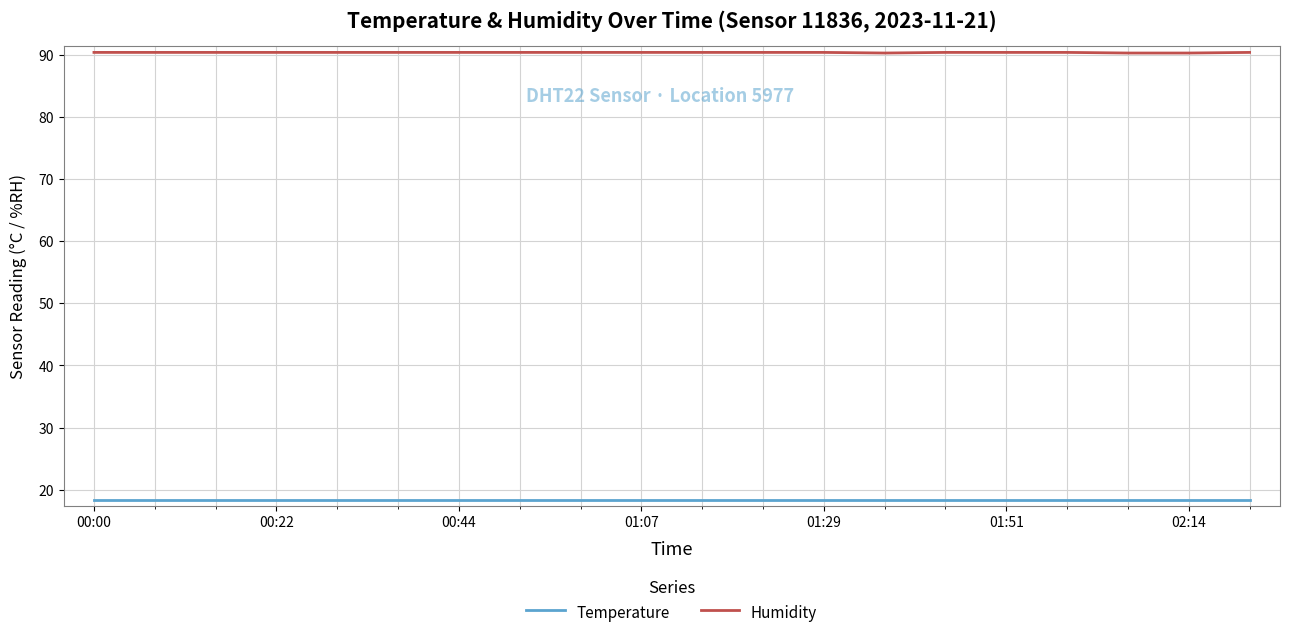

What is the greatest value displayed?

90.4